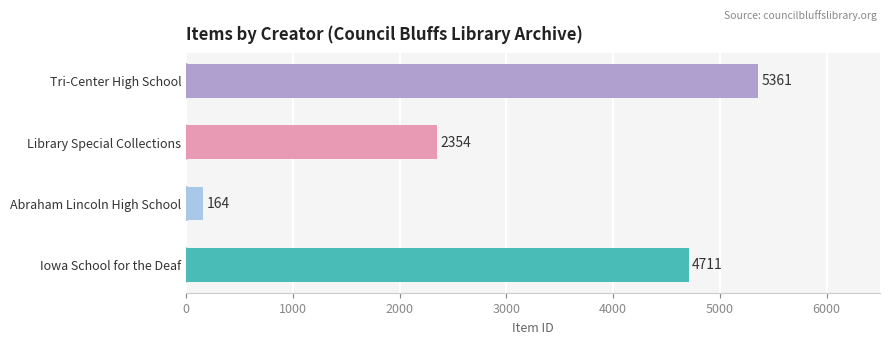

List the labels in order of value, largest first.

Tri-Center High School, Iowa School for the Deaf, Library Special Collections, Abraham Lincoln High School